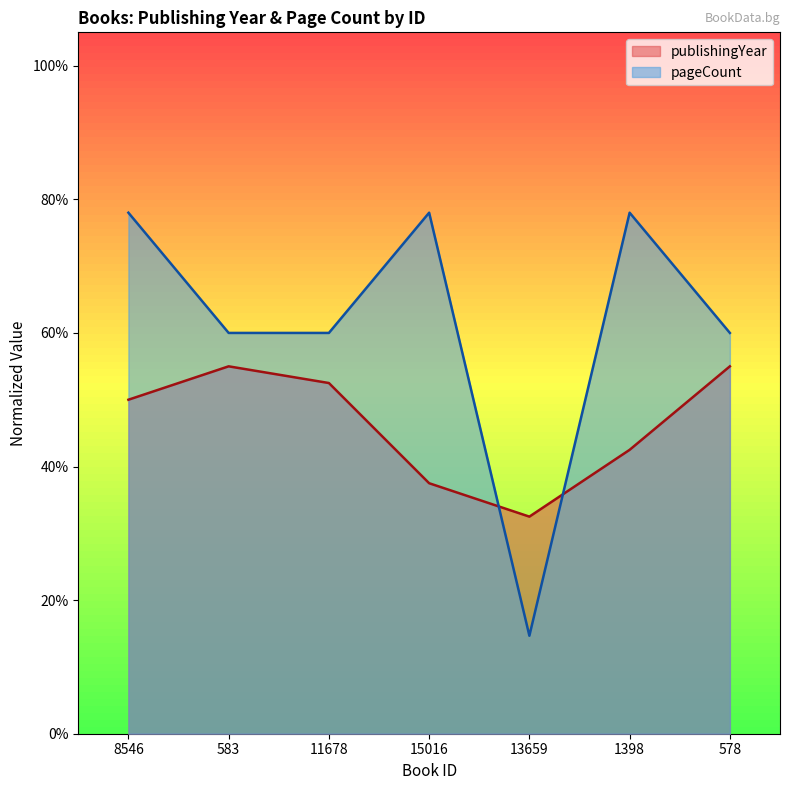

List the series in order of their overall mean, highest first.

pageCount, publishingYear